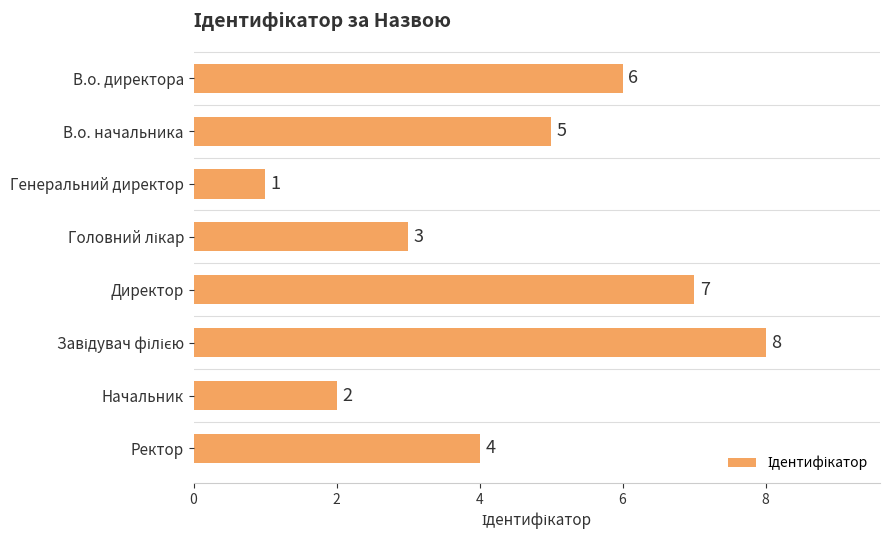

What is the maximum value shown in the chart?

8